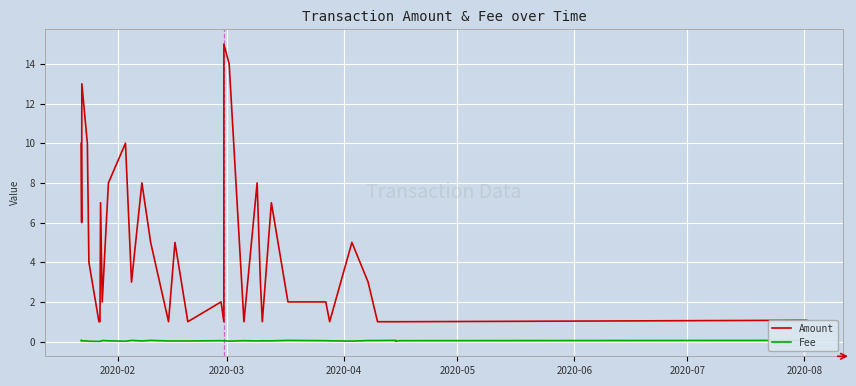

Which series has the largest total across all categories?

Amount